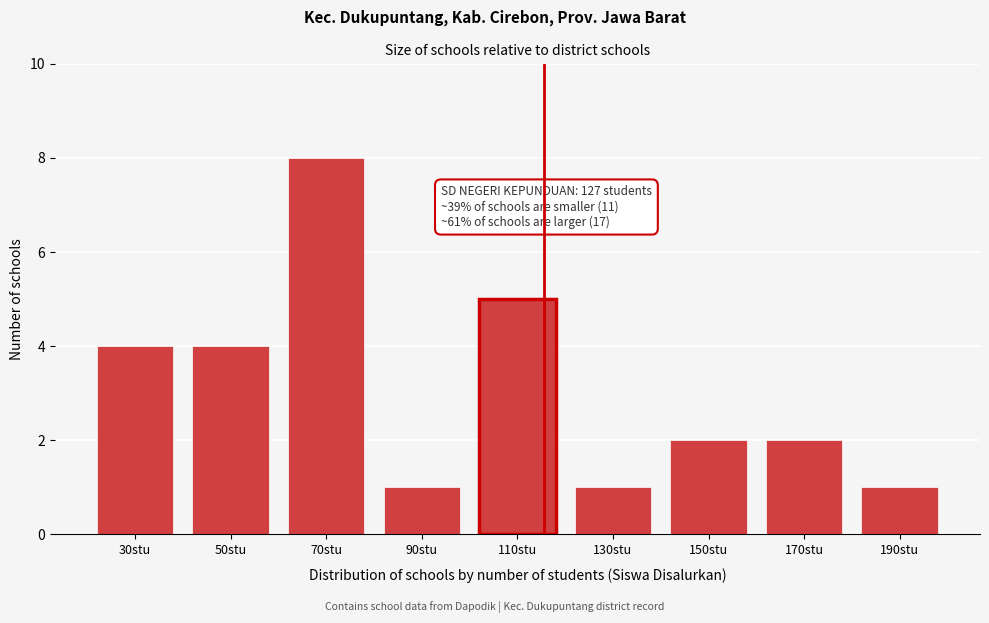

Reading left to right, transcribe all the data shown in this chart.

30stu=4	50stu=4	70stu=8	90stu=1	110stu=5	130stu=1	150stu=2	170stu=2	190stu=1